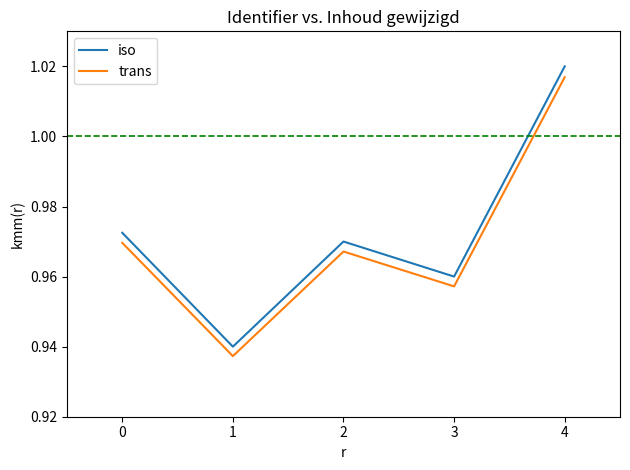

True or false: iso and trans intersect in this chart.

False